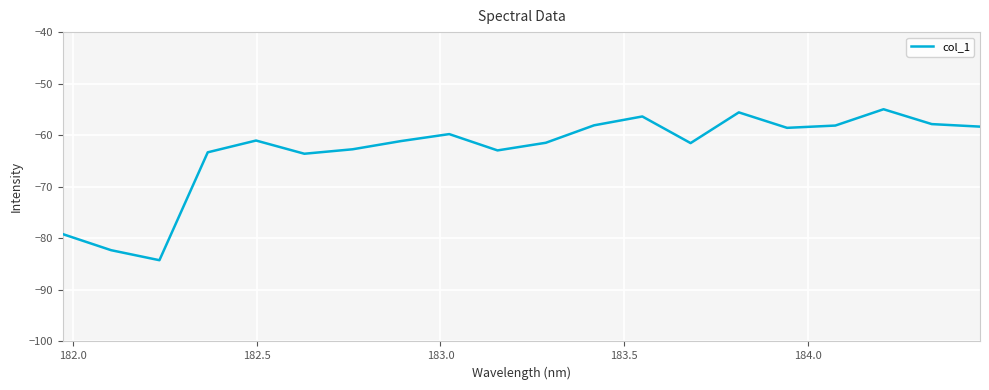

What is the smallest value displayed?

-84.2